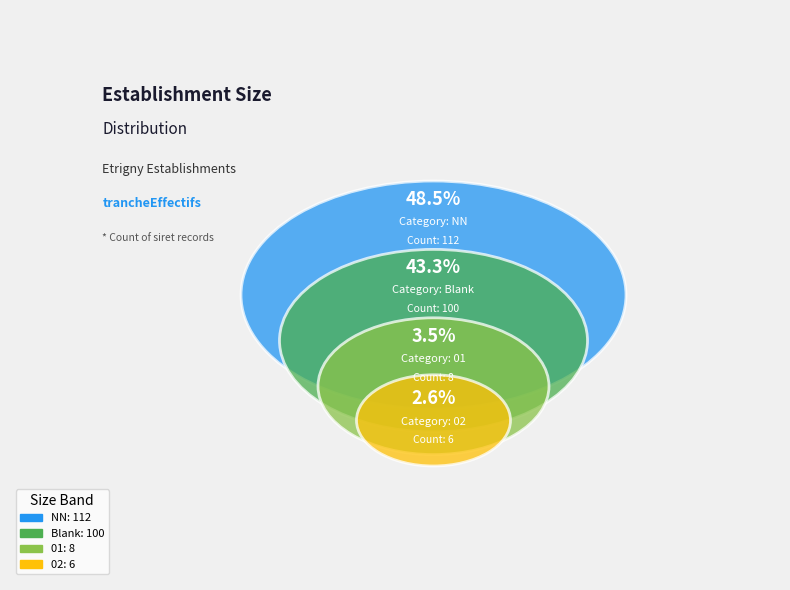

What percentage is NOT represented by NN?

51.5%